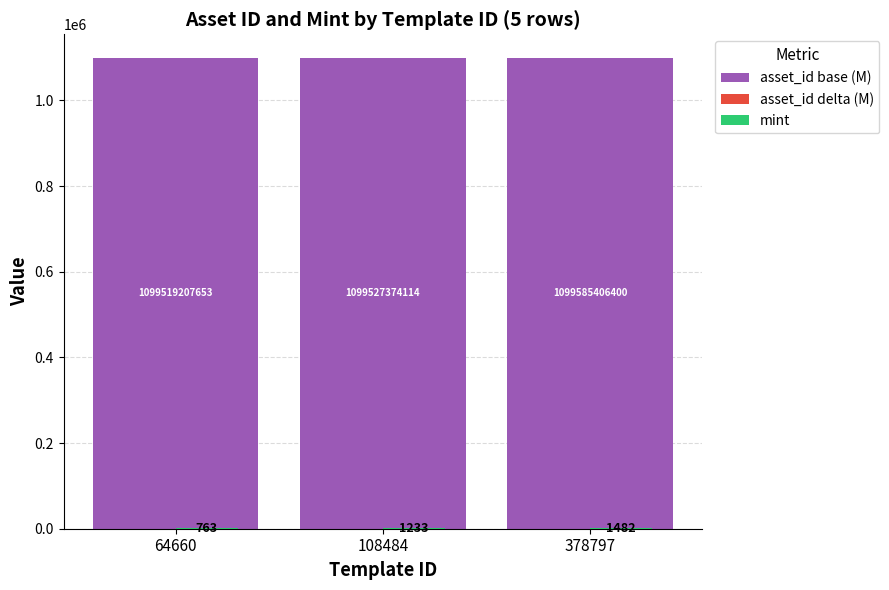

Reading left to right, list all the values displayed in this chart.

asset_id base (M): 1099519	1099519	1099519
asset_id delta (M): 0	8	66
mint: 763	1233	1482